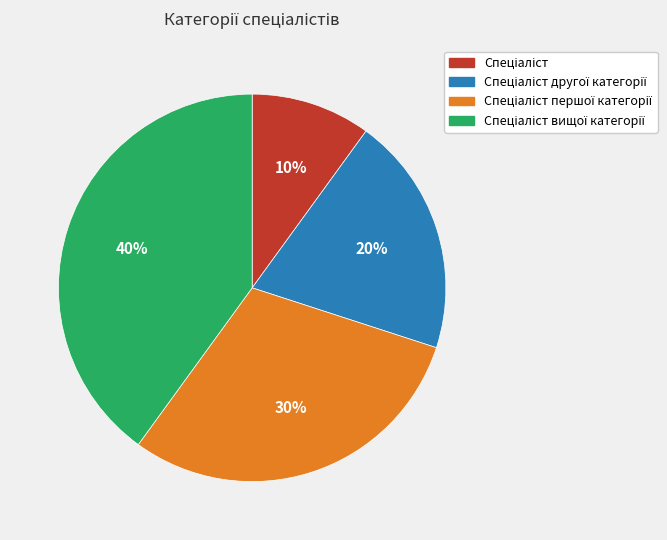

To the nearest percent, what is the average slice percentage?

25%